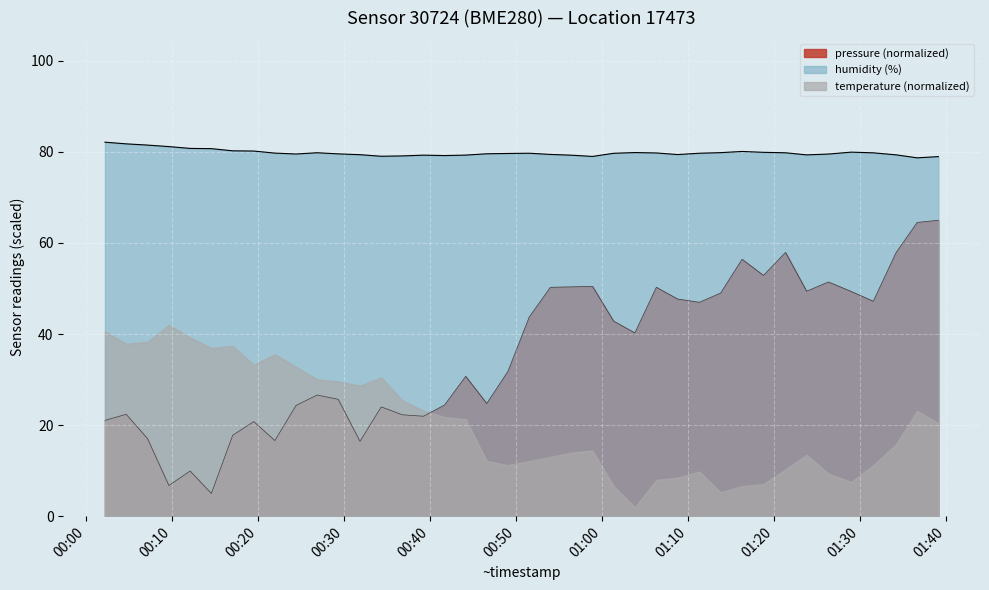

How many values in the pressure series exceed 40?

20